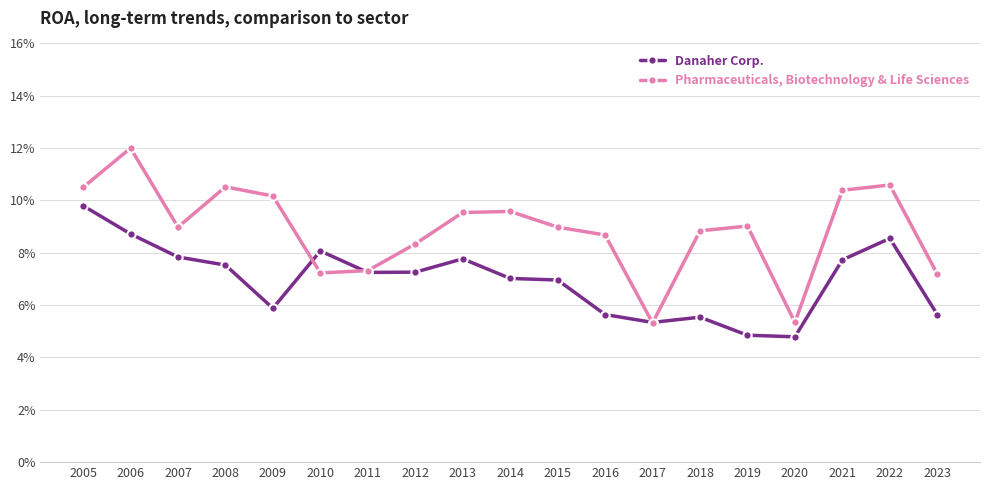

At which category does the chart reach its peak across all series?

2006